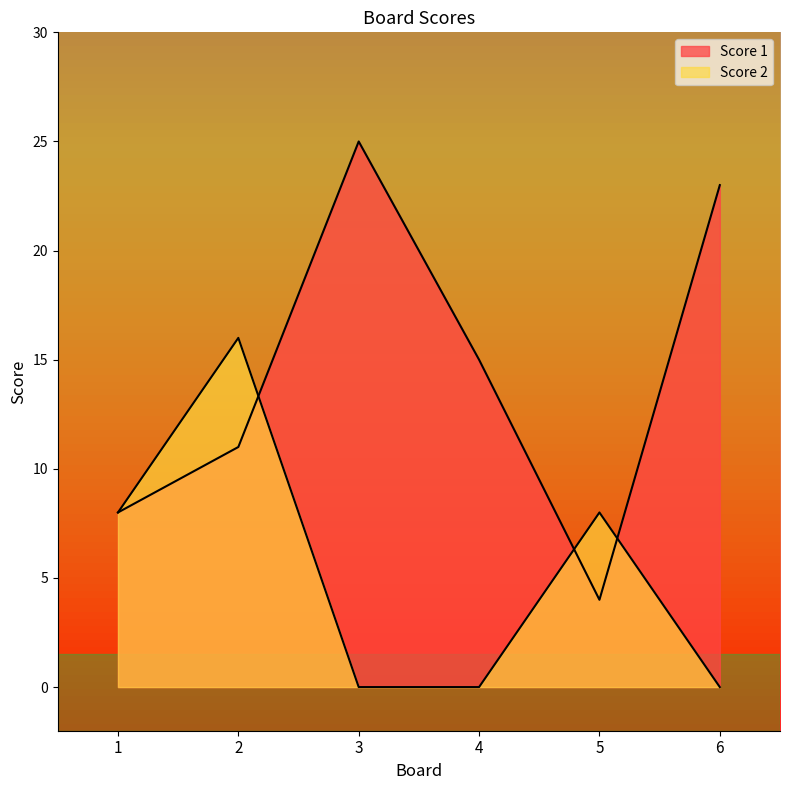

How many interior local peaks does the Score 2 series have?

2